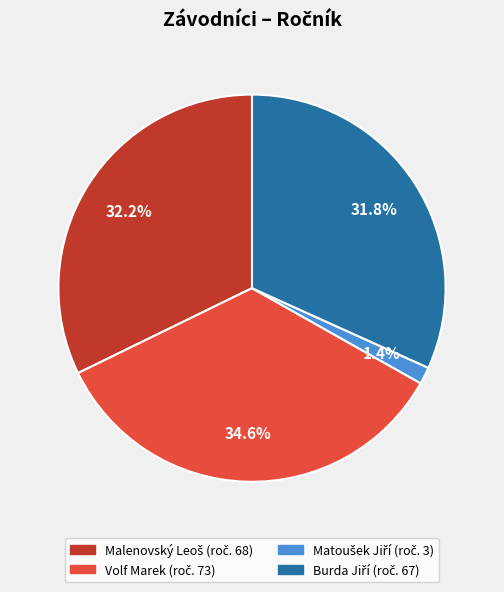

Is it true that Volf Marek is 35% of the pie?

True